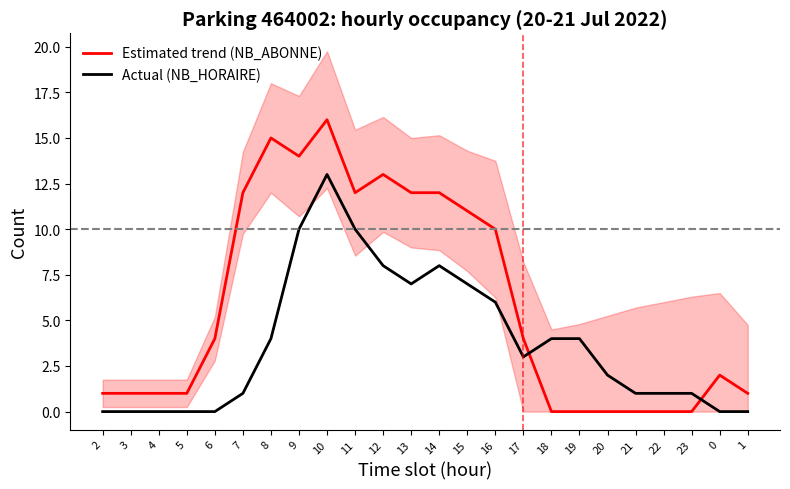

How many data points in Actual (NB_HORAIRE) are less than 3?

12